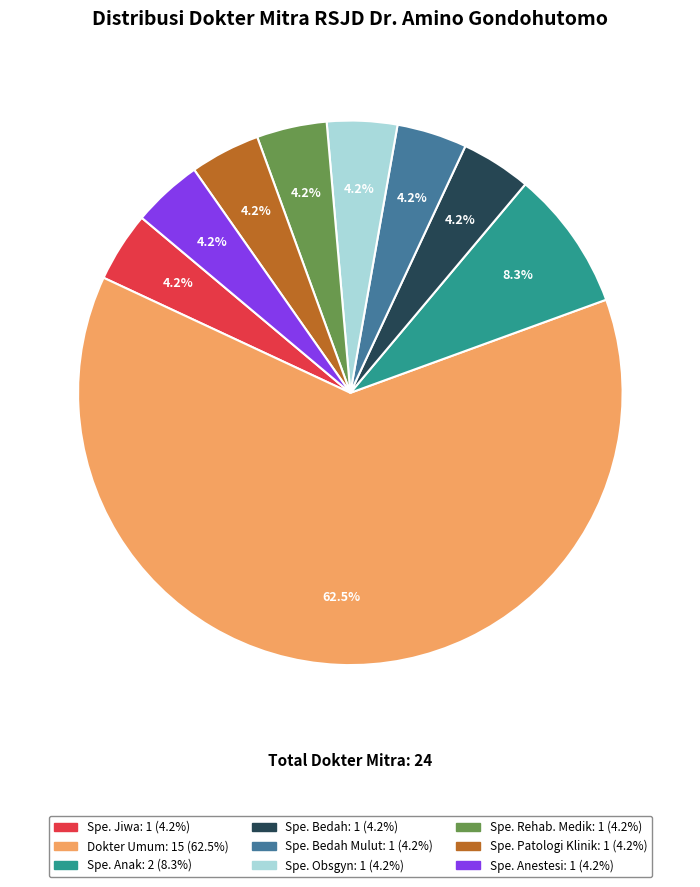

Does any single category account for the majority?

Yes